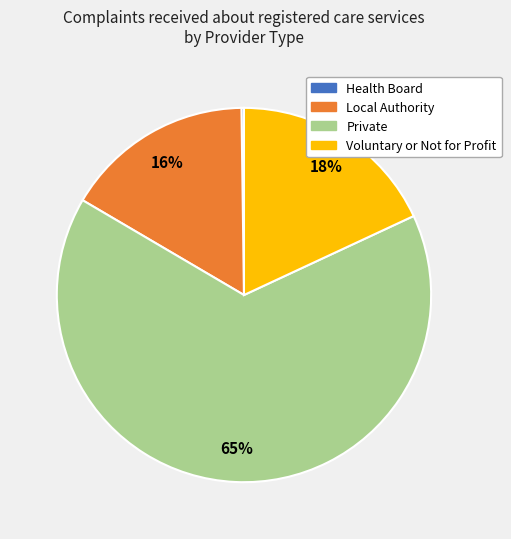

What percentage is the Local Authority slice, to the nearest percent?

16%